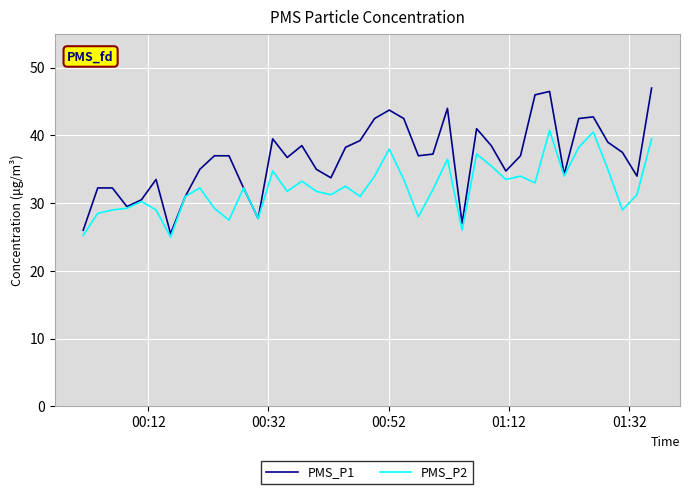

Rank the series by their maximum value, from highest to lowest.

PMS_P1, PMS_P2